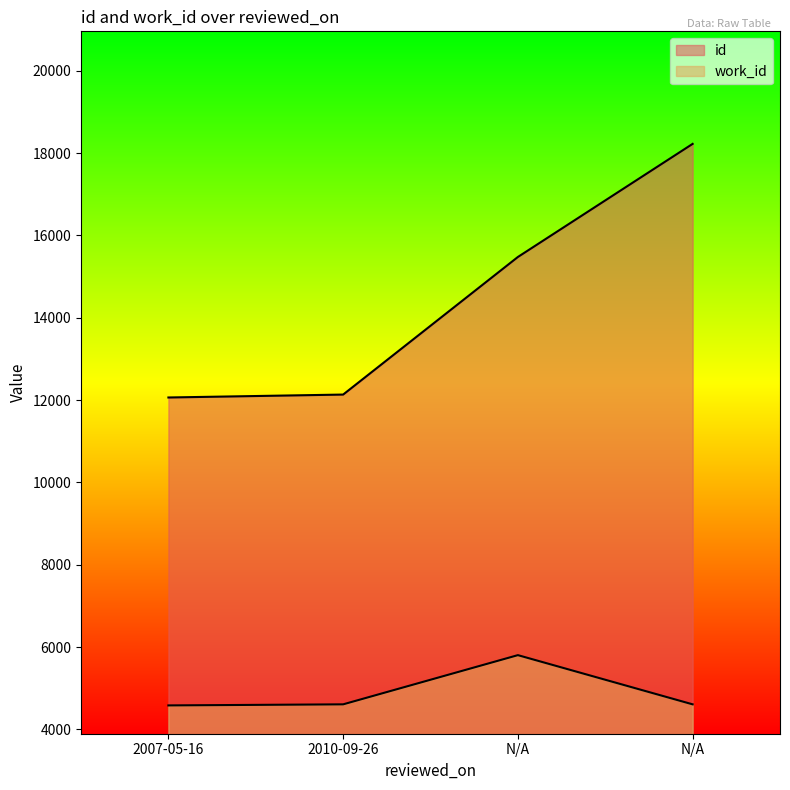

True or false: work_id and id cross at least once.

False